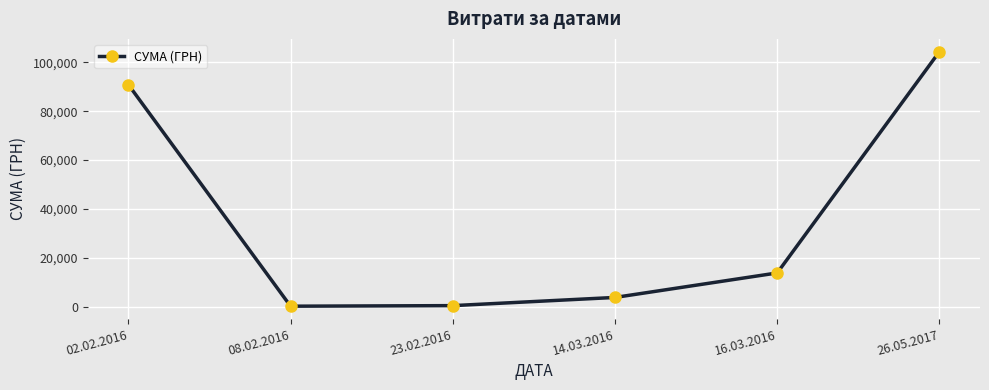

How many data points are above 13757?

3